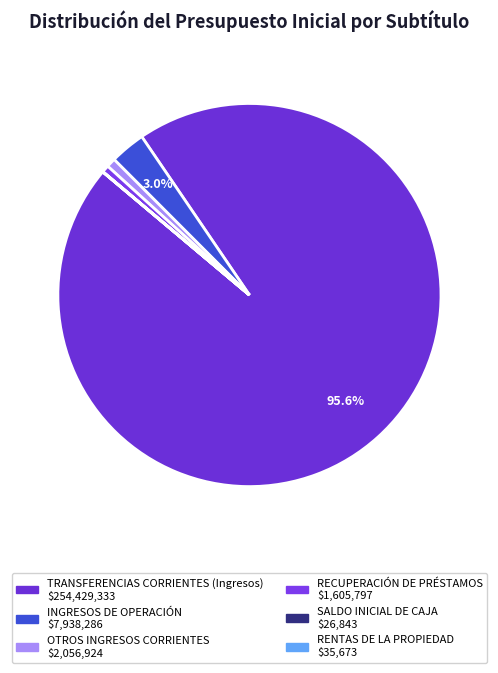

Approximately how many times larger is the value at TRANSFERENCIAS CORRIENTES (Ingresos) compared to SALDO INICIAL DE CAJA?

9478.4